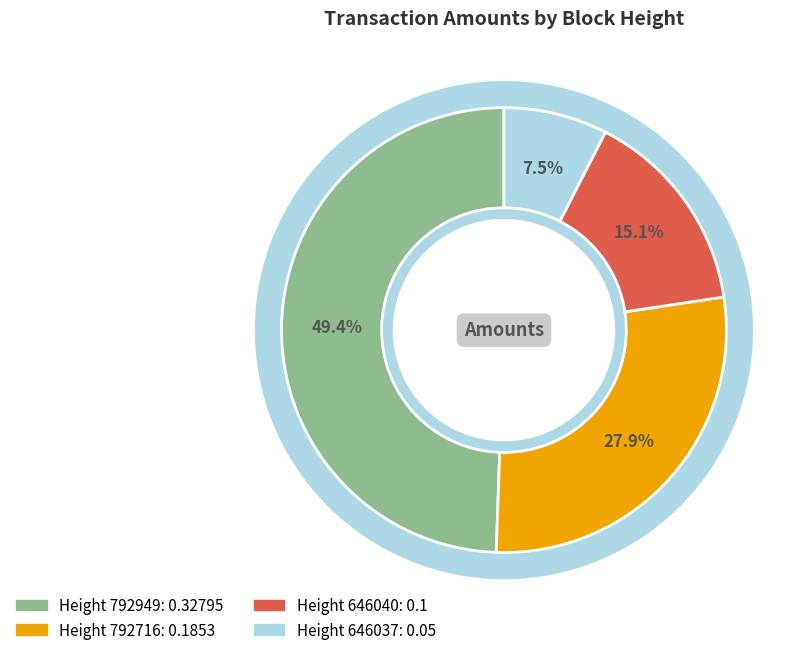

Is there a majority slice in this chart?

No